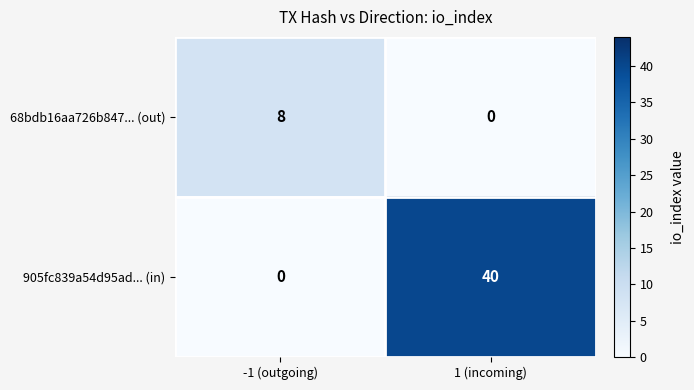

What is the sum of all 905fc839a54d95ad... (in) values?

40